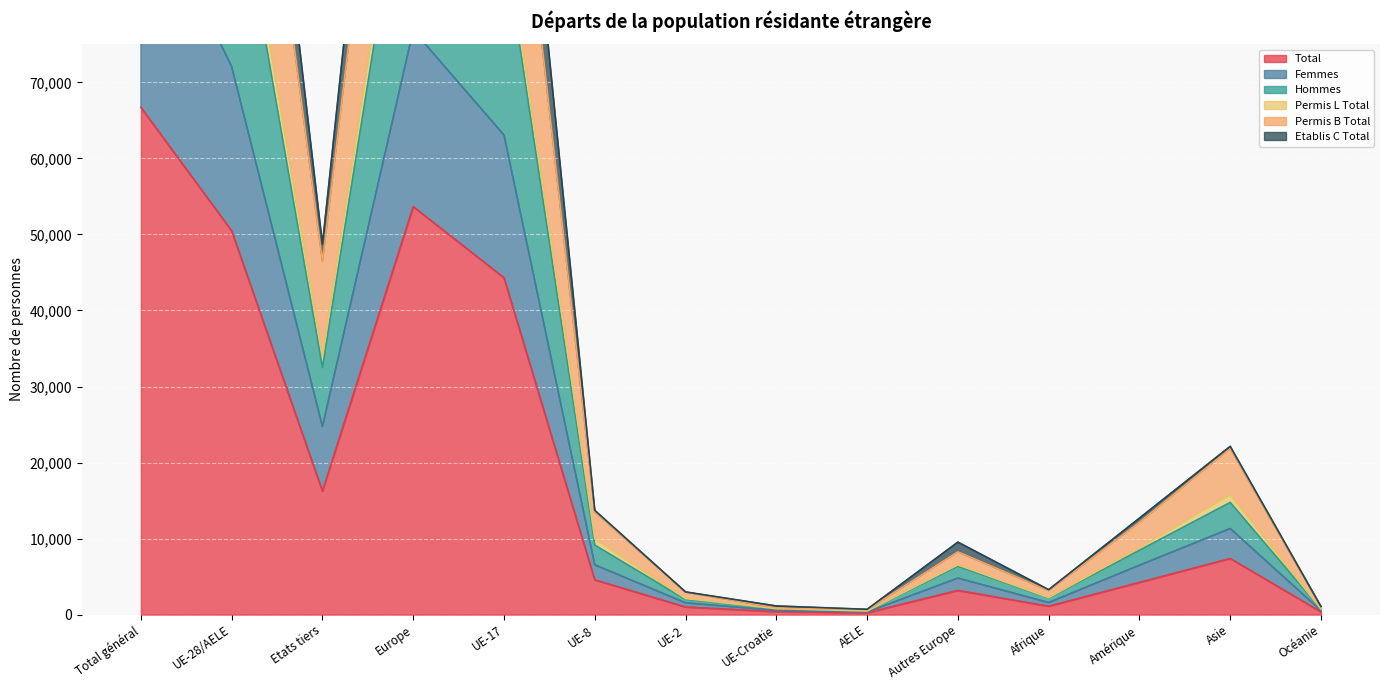

What are all the series names shown in the legend?

Total, Femmes, Hommes, Permis L Total, Permis B Total, Etablis C Total